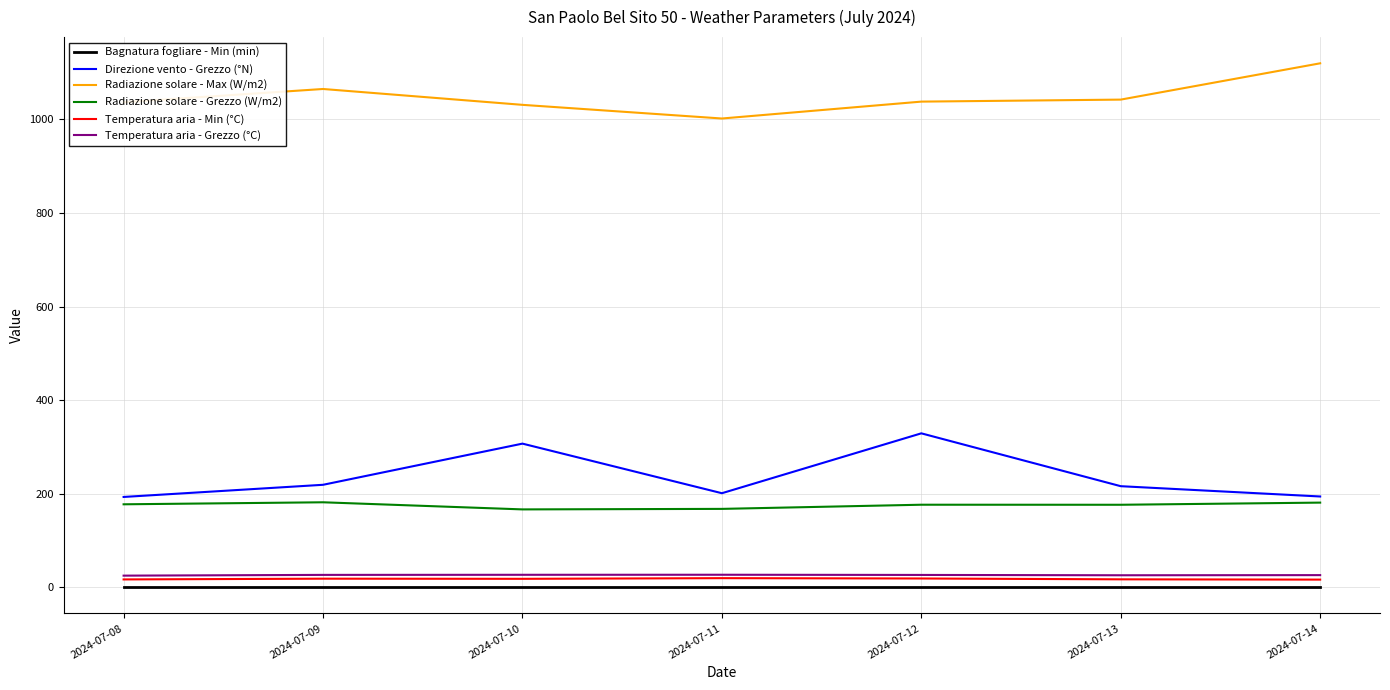

True or false: Temperatura aria - Grezzo (°C) and Radiazione solare - Grezzo (W/m2) cross at least once.

False